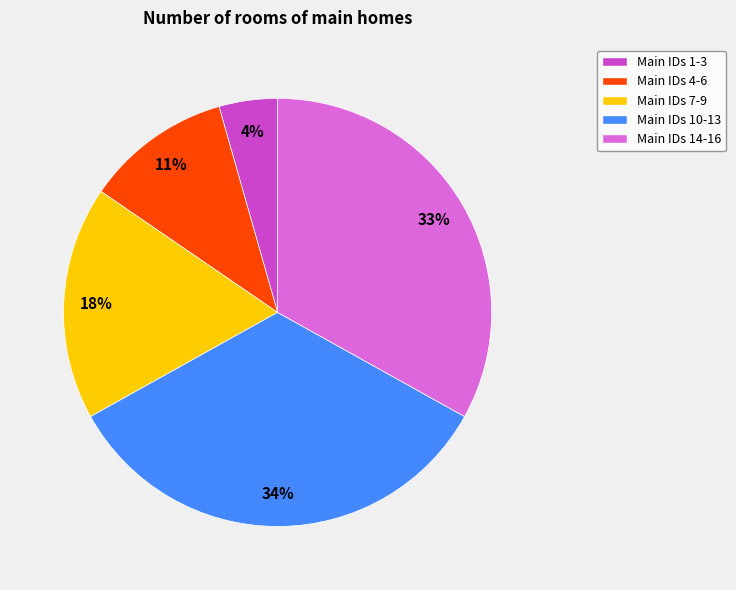

Is there any slice that represents more than half of the pie?

No